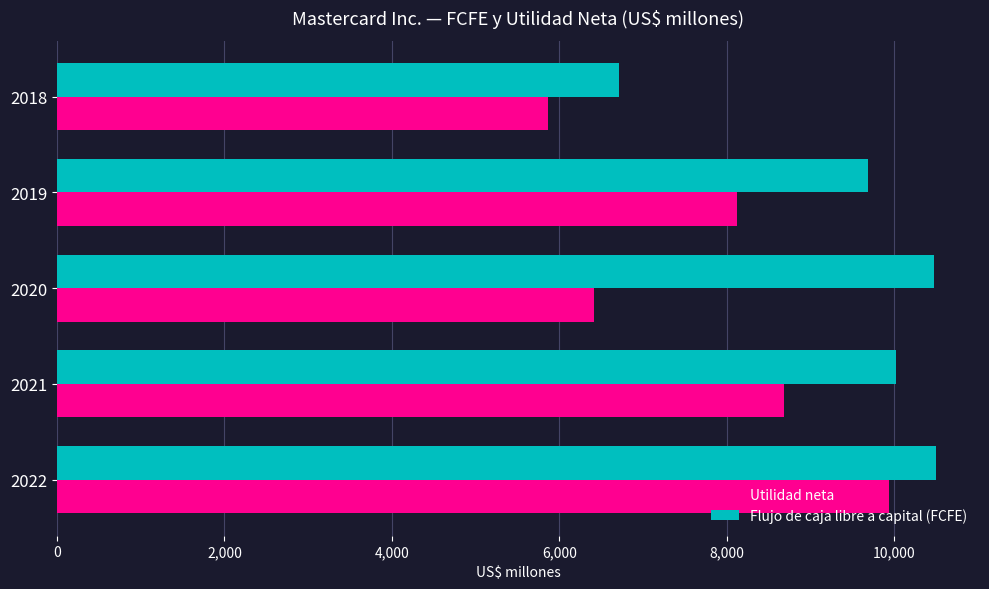

What is the average value of the Utilidad neta series?

7801